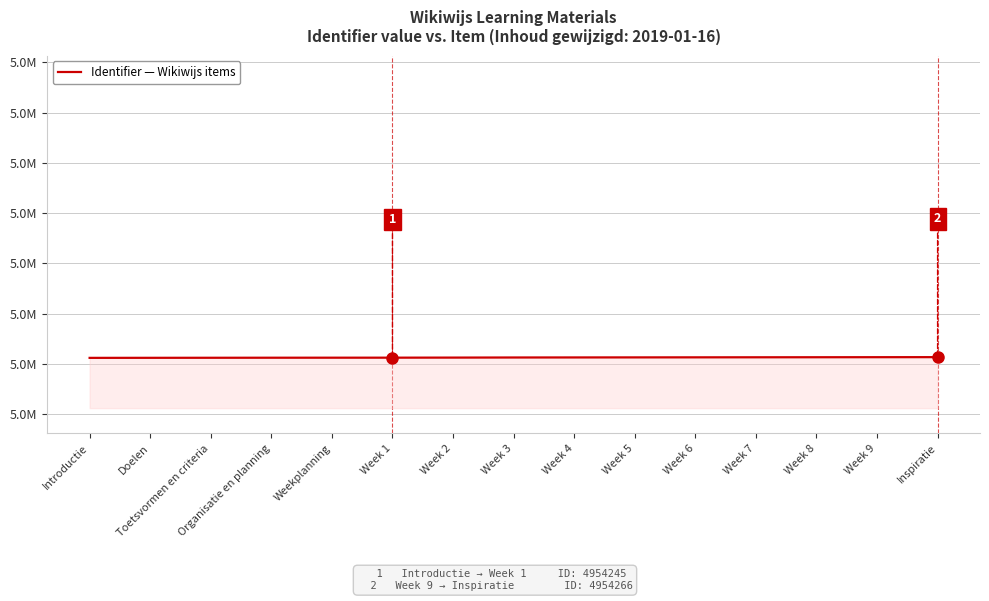

Rank the categories by value from highest to lowest.

Inspiratie, Week 9, Week 8, Week 7, Week 6, Week 5, Week 4, Week 3, Week 2, Week 1, Weekplanning, Organisatie en planning, Toetsvormen en criteria, Doelen, Introductie